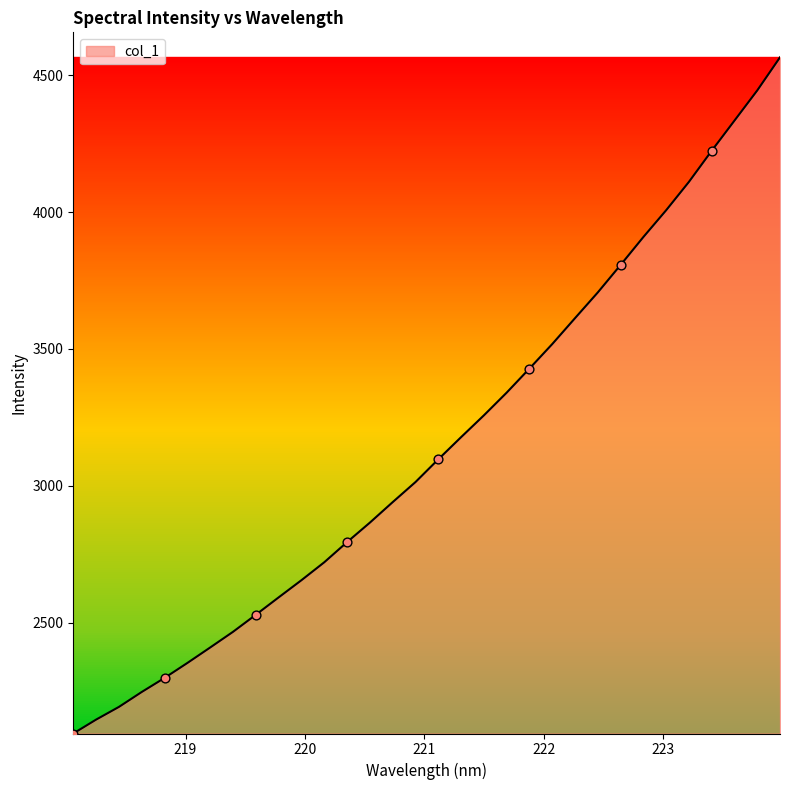

What is the smallest value displayed?

2096.1